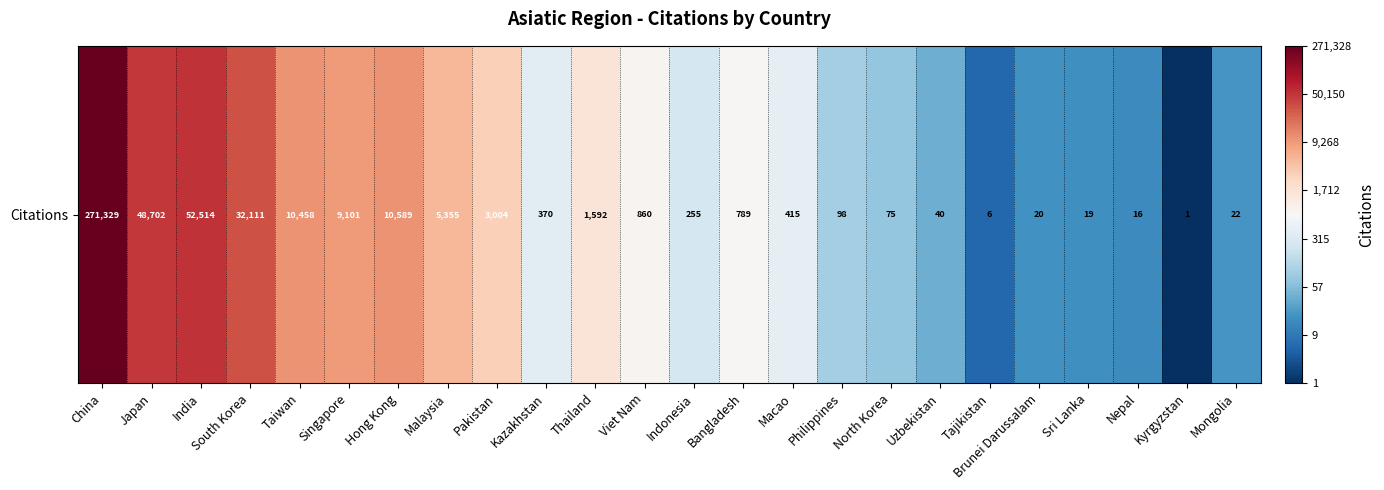

How many distinct data groups are displayed?

1